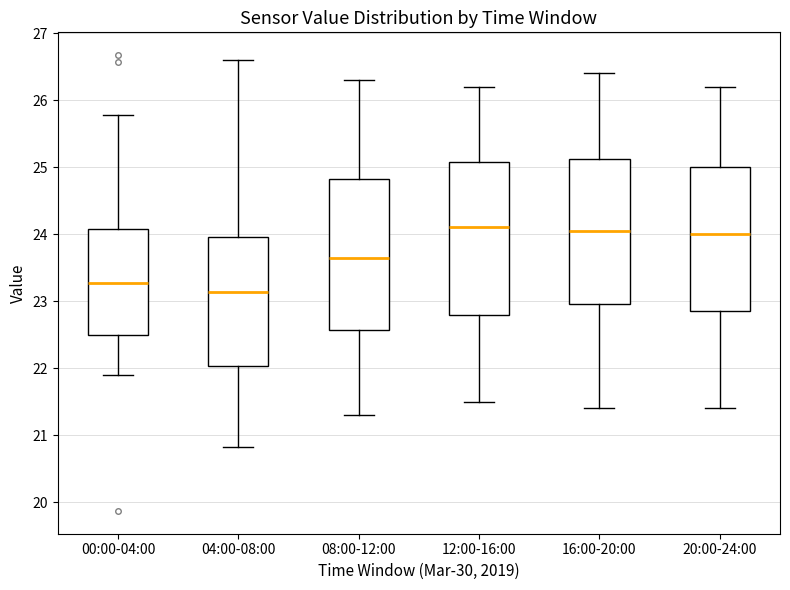

Reading left to right, read every box against the y-axis: the position of its median line, the range the box covers, and the ends of its whiskers. The values are not printed on the chart, so give them approximately, as read against the axis.

00:00-04:00: median 23.3, box 22.5 to 24.1, whiskers 21.9 to 25.8
04:00-08:00: median 23.1, box 22.0 to 24.0, whiskers 20.8 to 26.6
08:00-12:00: median 23.7, box 22.6 to 24.8, whiskers 21.3 to 26.3
12:00-16:00: median 24.1, box 22.8 to 25.1, whiskers 21.5 to 26.2
16:00-20:00: median 24.1, box 23.0 to 25.1, whiskers 21.4 to 26.4
20:00-24:00: median 24.0, box 22.9 to 25.0, whiskers 21.4 to 26.2